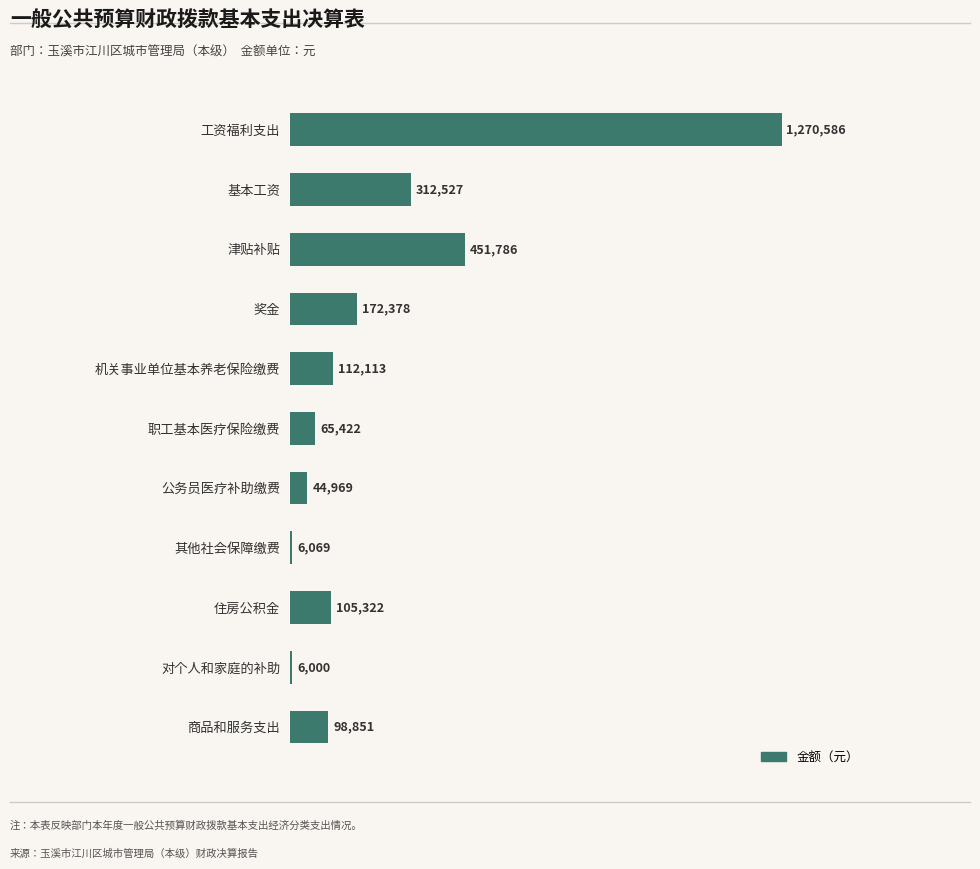

What is the sum of all values?

2646023.5